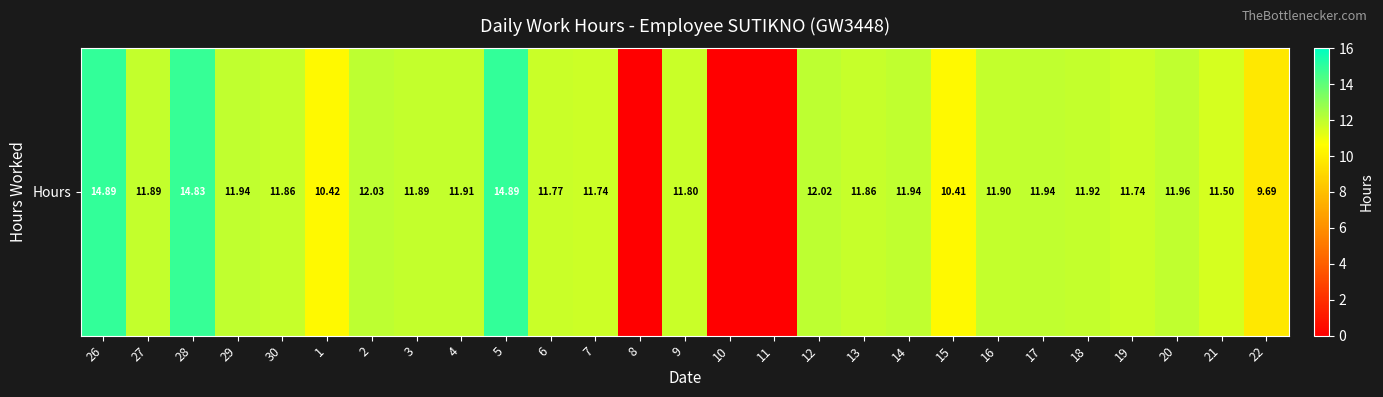

Between 1 and 7, which is larger?

7